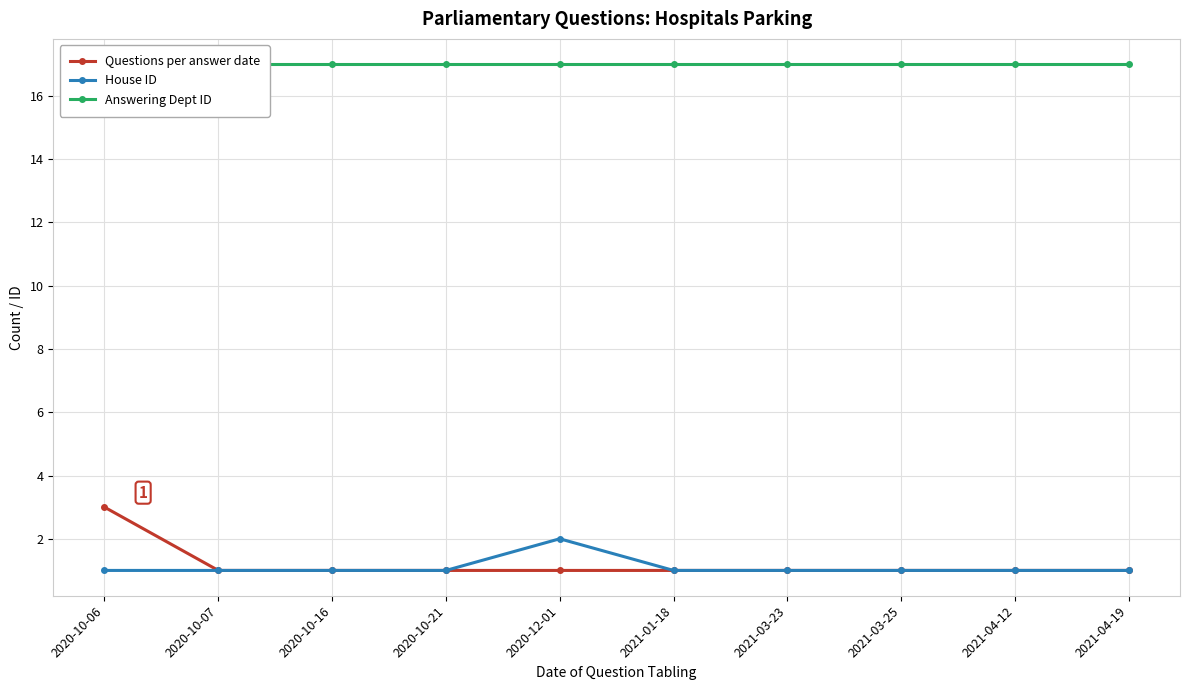

True or false: Answering Dept ID has more than 2 points higher than both neighbors.

False